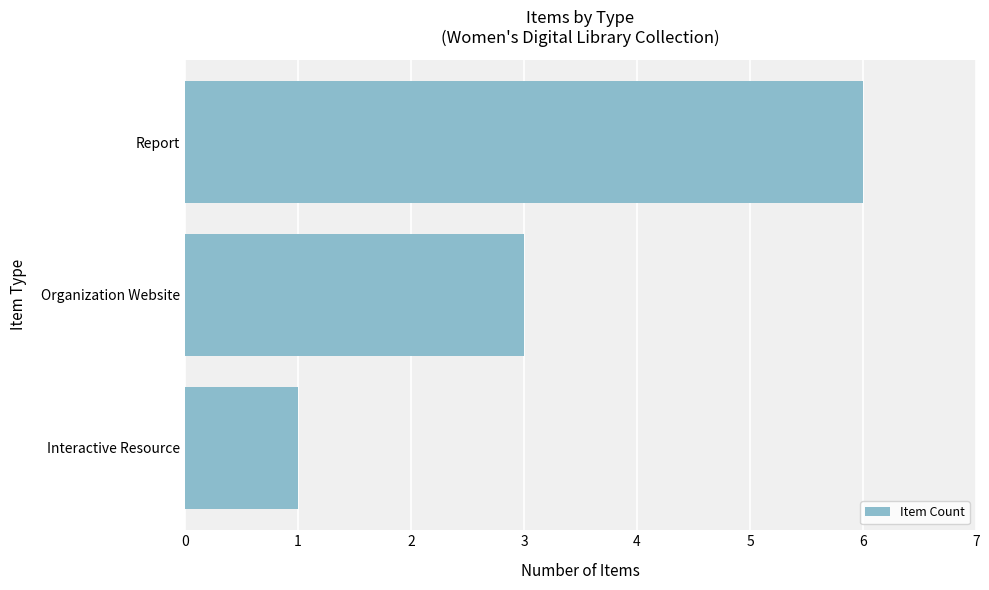

The value at Organization Website is 4. True or false?

False